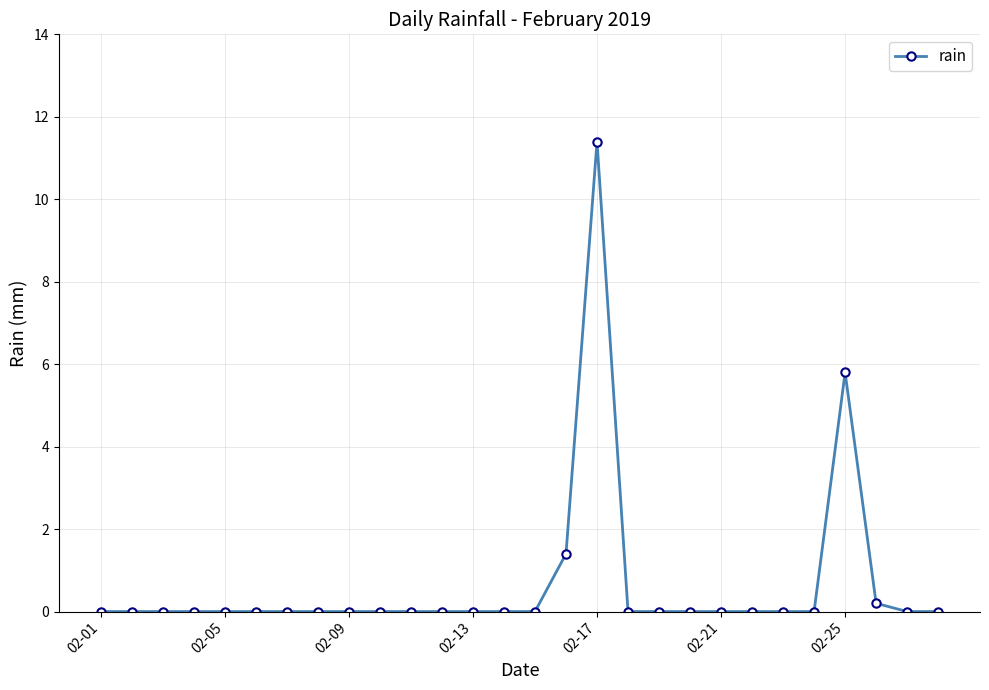

What is the maximum value shown in the chart?

11.4